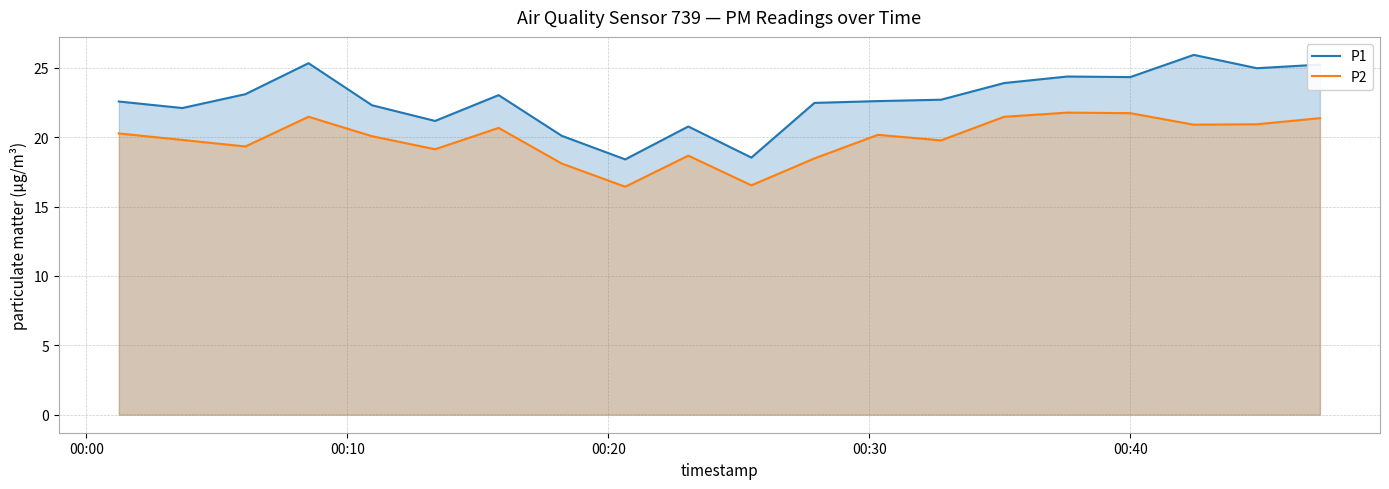

How many interior local valleys does the P2 series have?

6